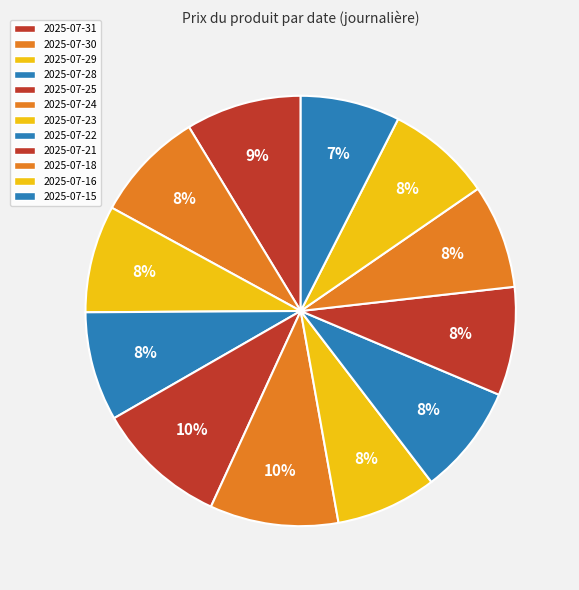

The 2025-07-28 slice represents 8% of the pie. True or false?

True